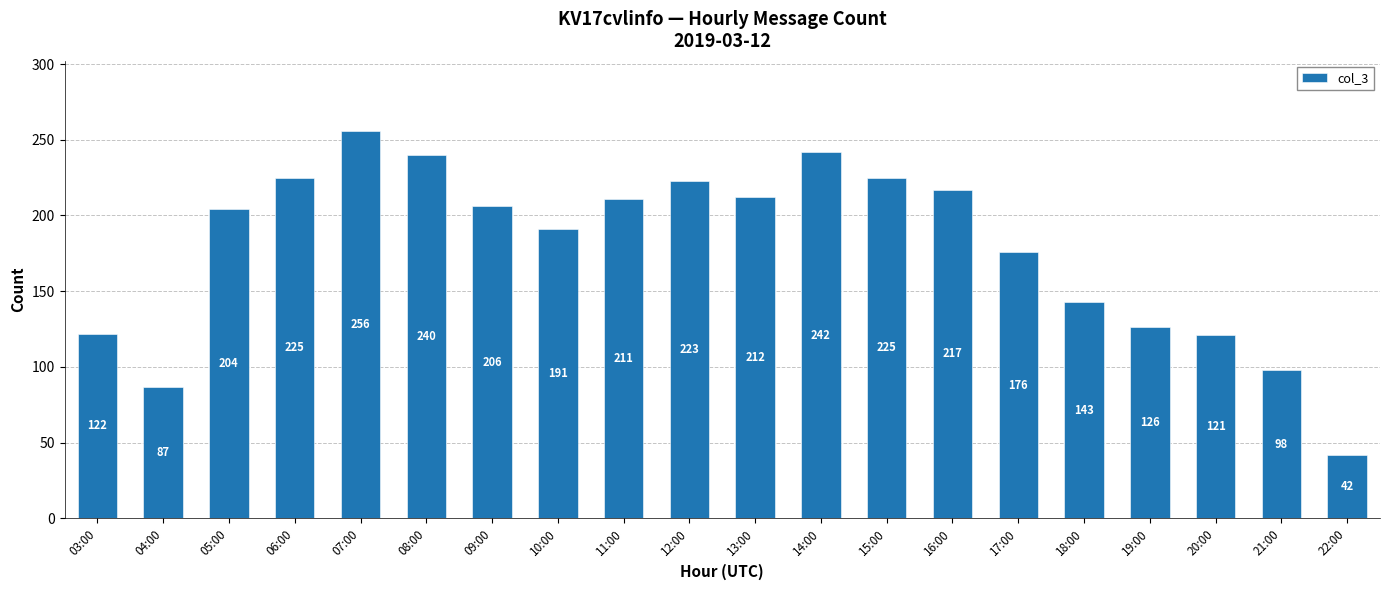

What is the difference between the maximum and second lowest values?

169